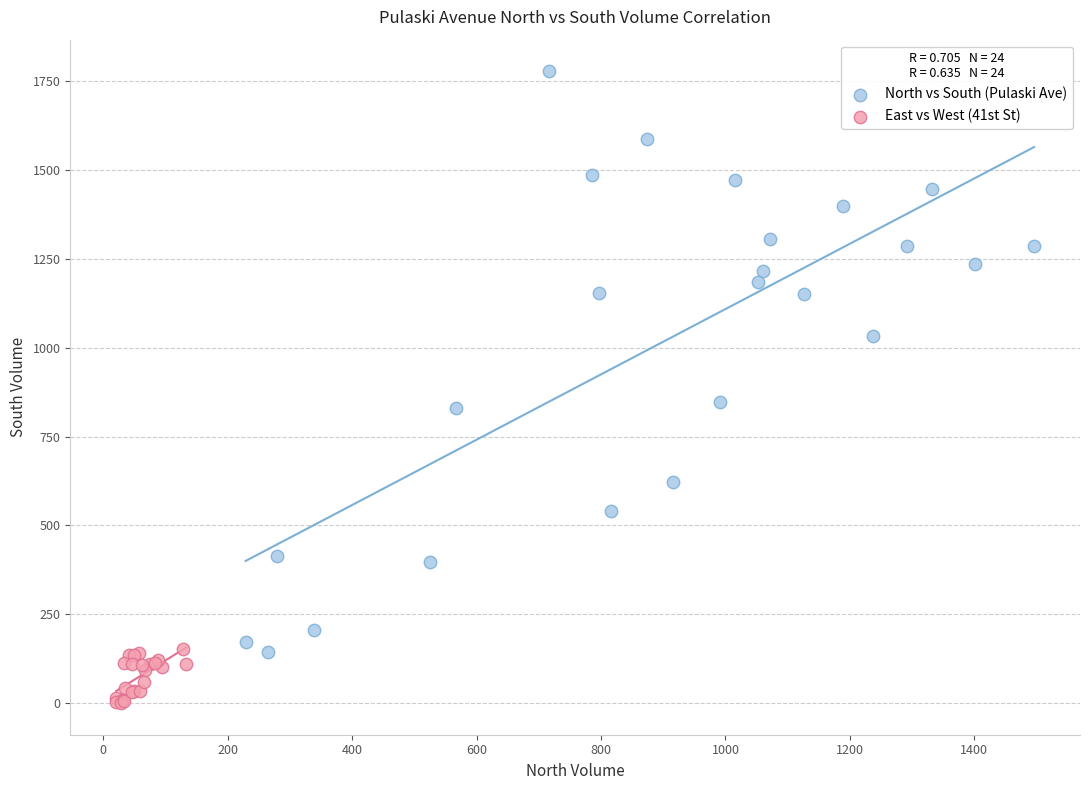

Which series has the widest spread of Y values?

North vs South (Pulaski Ave)